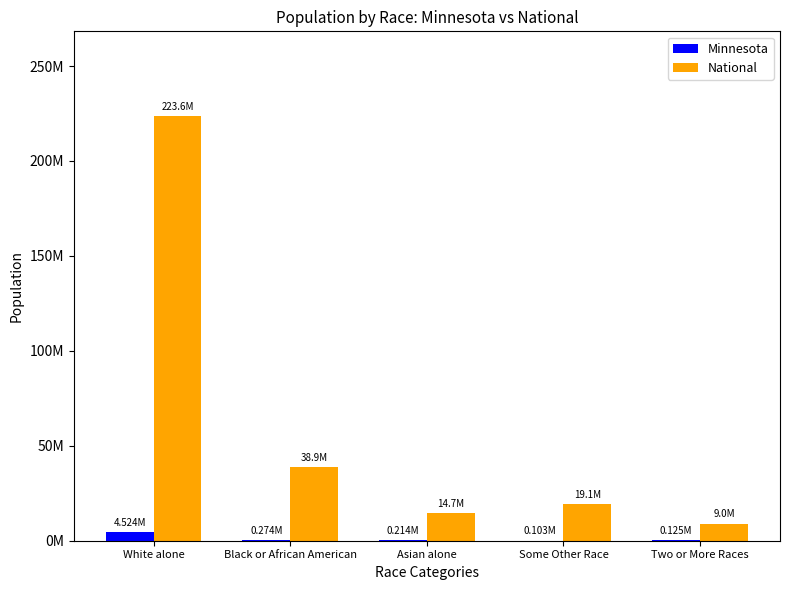

At which category is the sum across all series the highest?

White alone